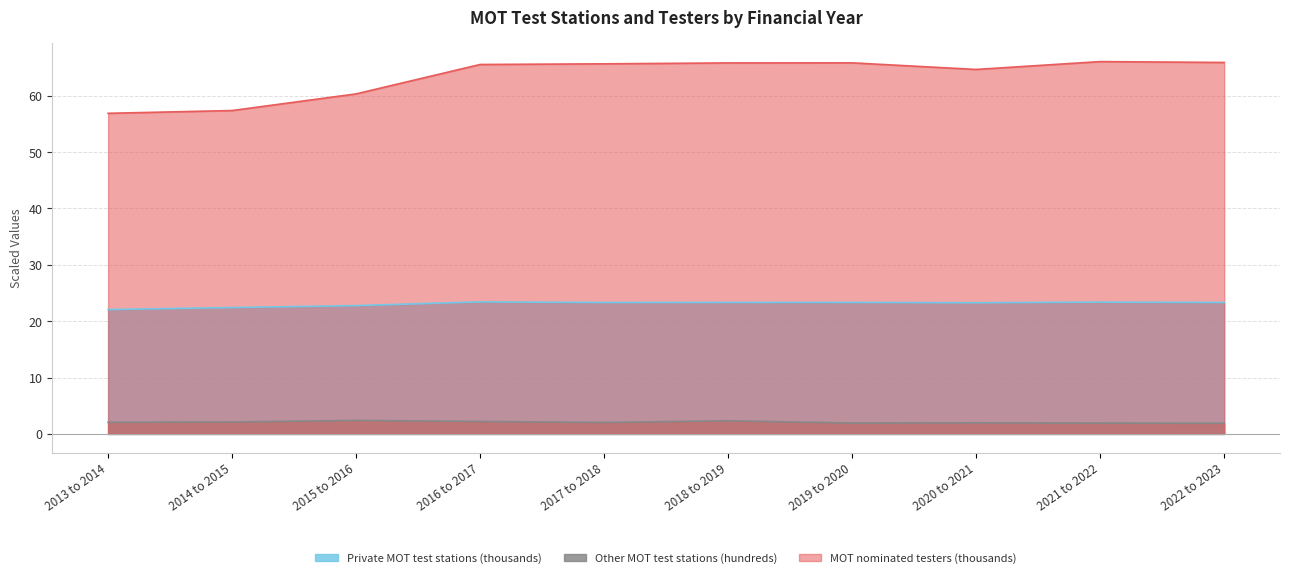

Reading left to right, what are all the values shown in this chart?

Private MOT test stations: 22.1	22.4	22.8	23.4	23.3	23.3	23.3	23.3	23.4	23.3
Other MOT test stations: 2.1	2.1	2.4	2.2	2.0	2.3	1.9	2.0	1.9	1.9
MOT nominated testers: 56.9	57.4	60.3	65.5	65.6	65.8	65.8	64.7	66.0	65.9